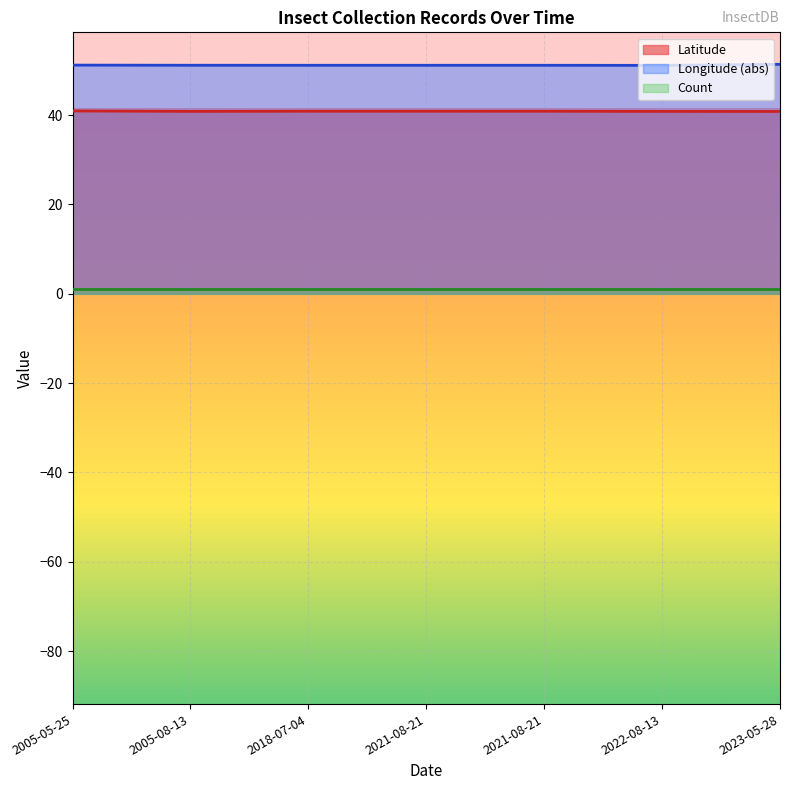

Which category has the lowest value across all series?

2023-05-28